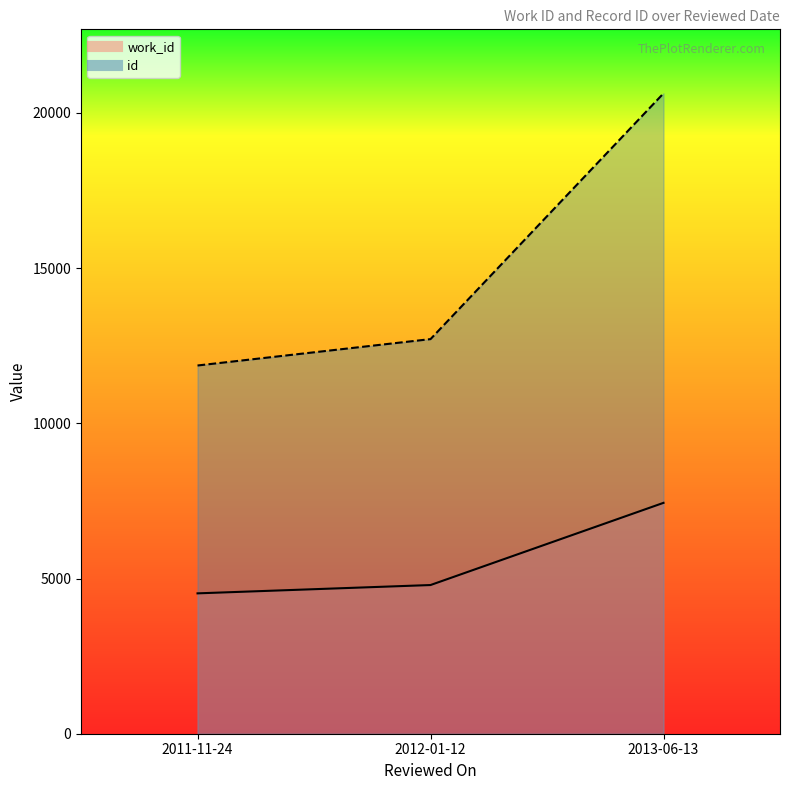

Which series changed the most between 2011-11-24 and 2012-01-12?

id